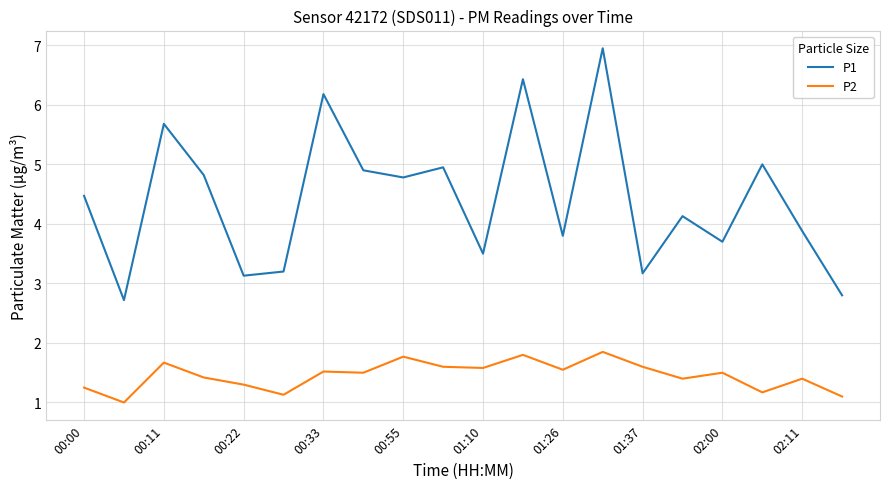

Which series has the largest total across all categories?

P1